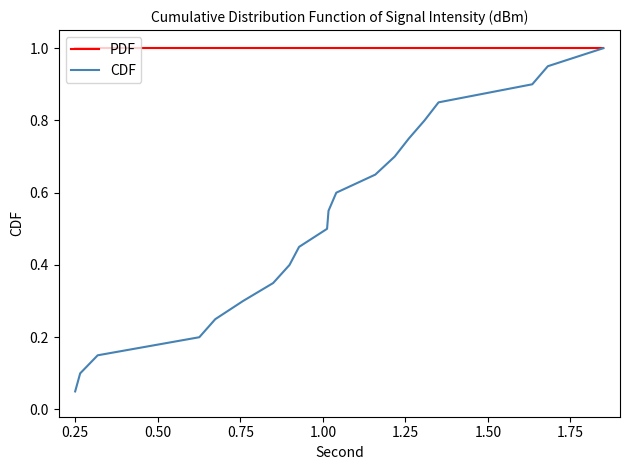

What is the maximum value shown in the chart?

1.0